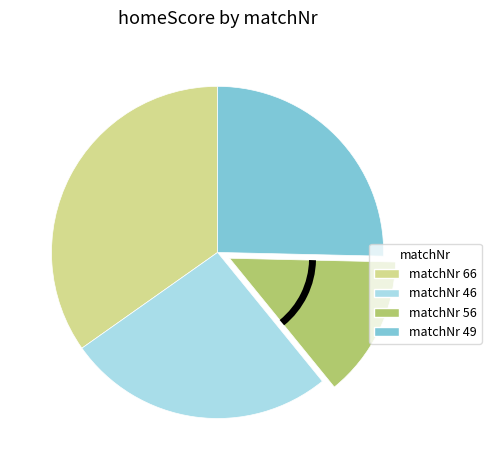

Is there any slice that represents more than half of the pie?

No